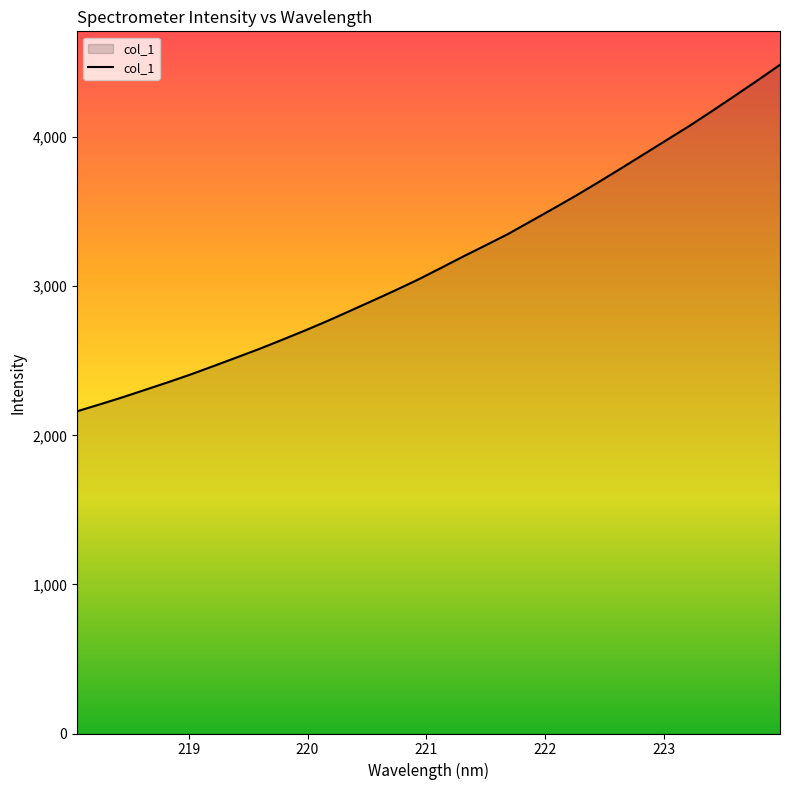

How many lines are shown in the chart?

1